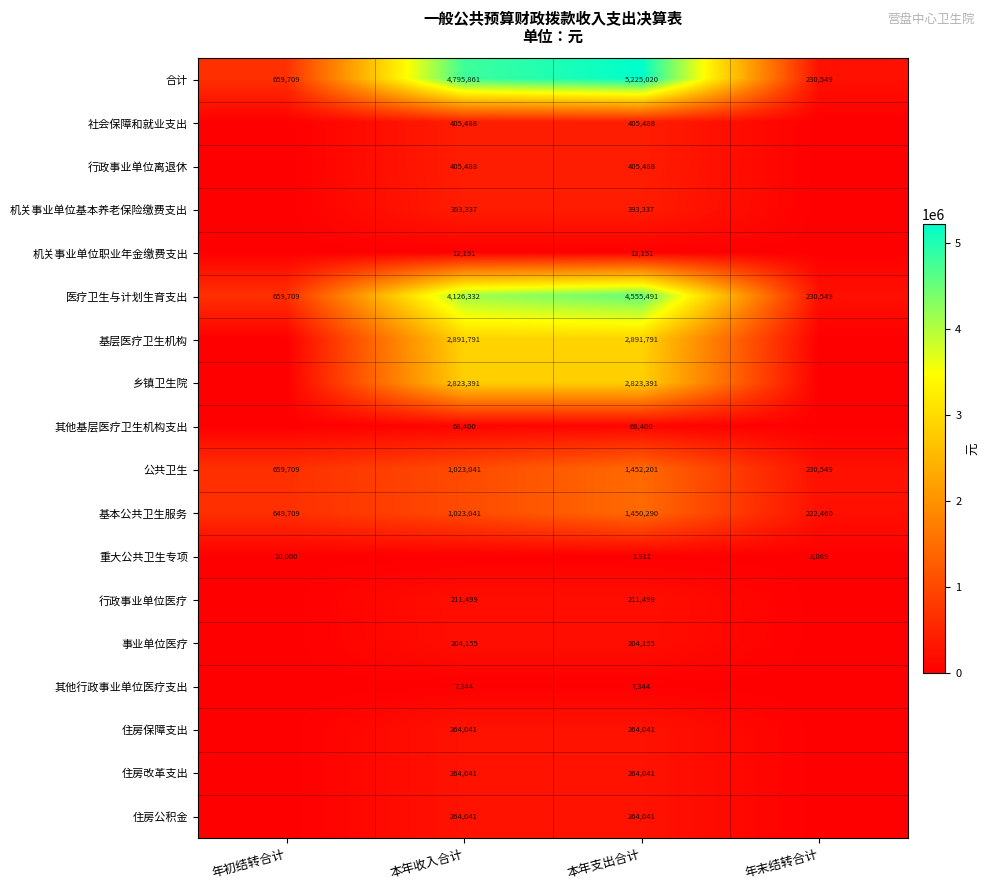

Is it true that 合计 equals 2606537 at 本年支出合计?

False